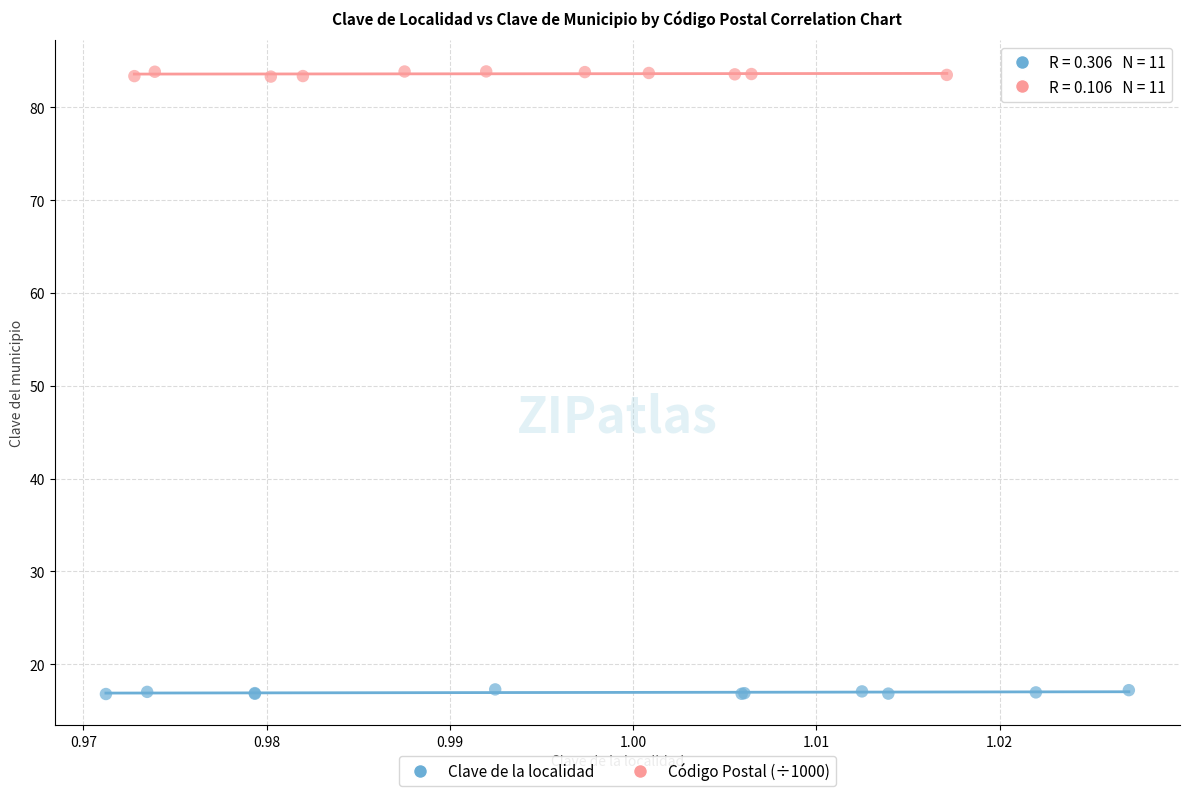

Which series has the largest Y range (max minus min)?

Código Postal (÷1000)